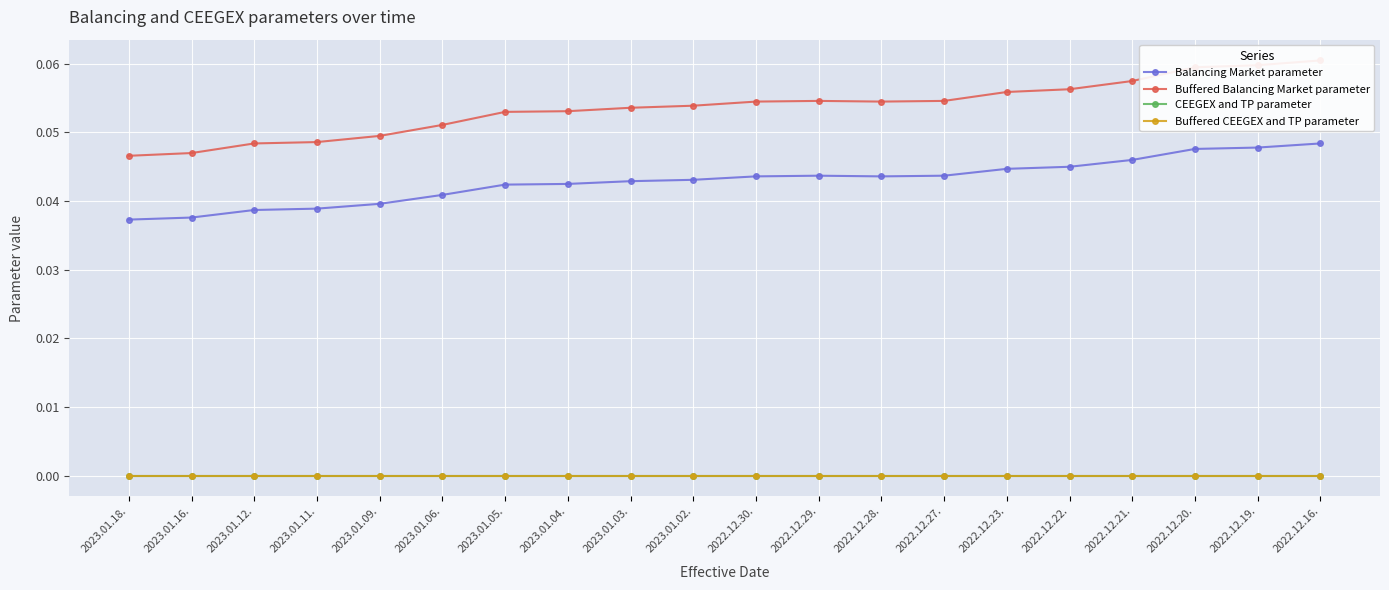

Does the chart display data point markers on the line(s)?

Yes